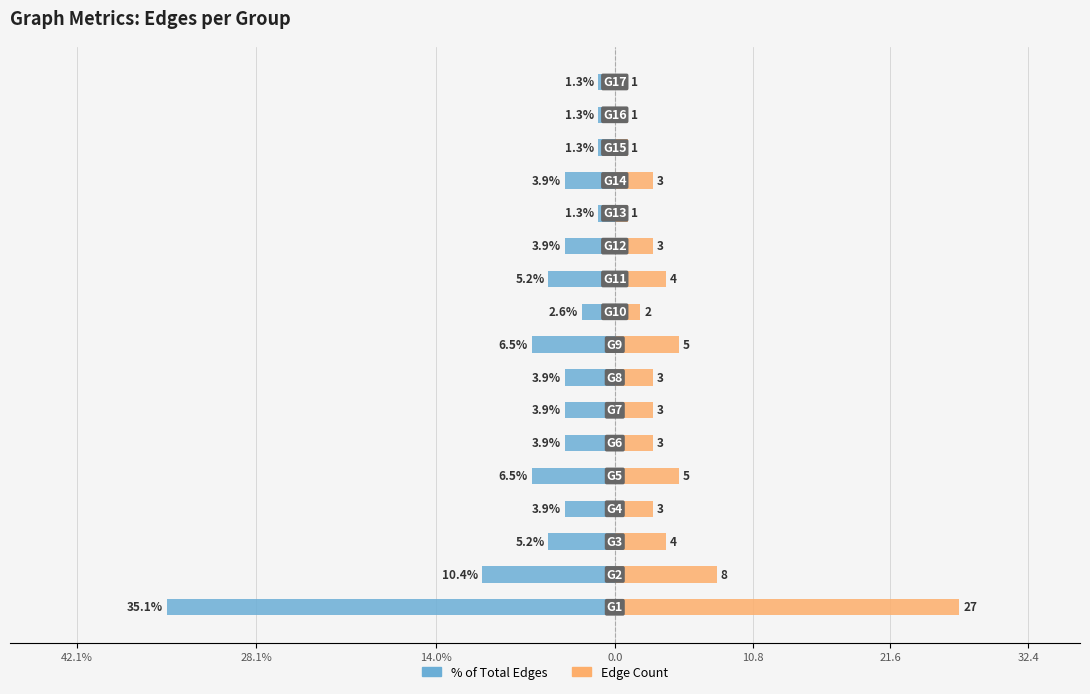

What is the maximum value shown in the chart?

27.0